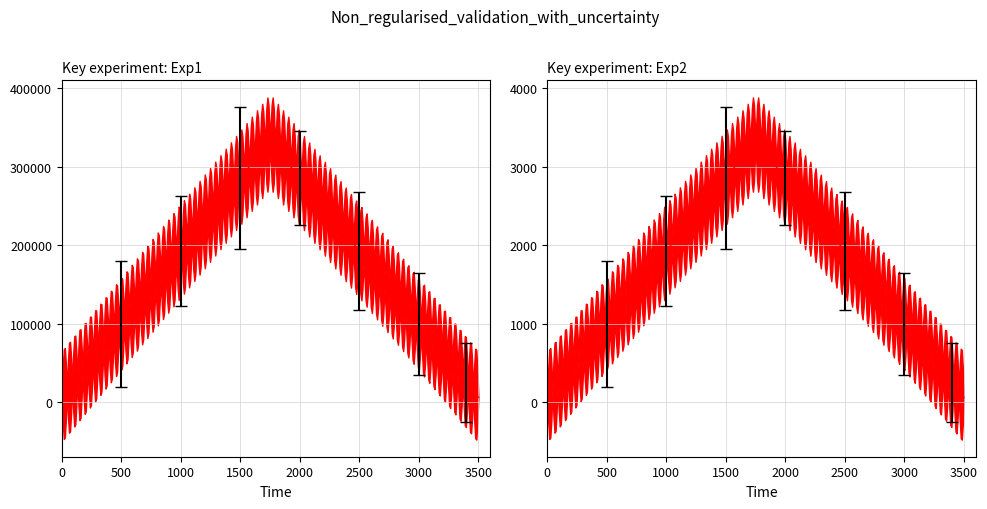

Which has a higher value, 1 or 3?

1